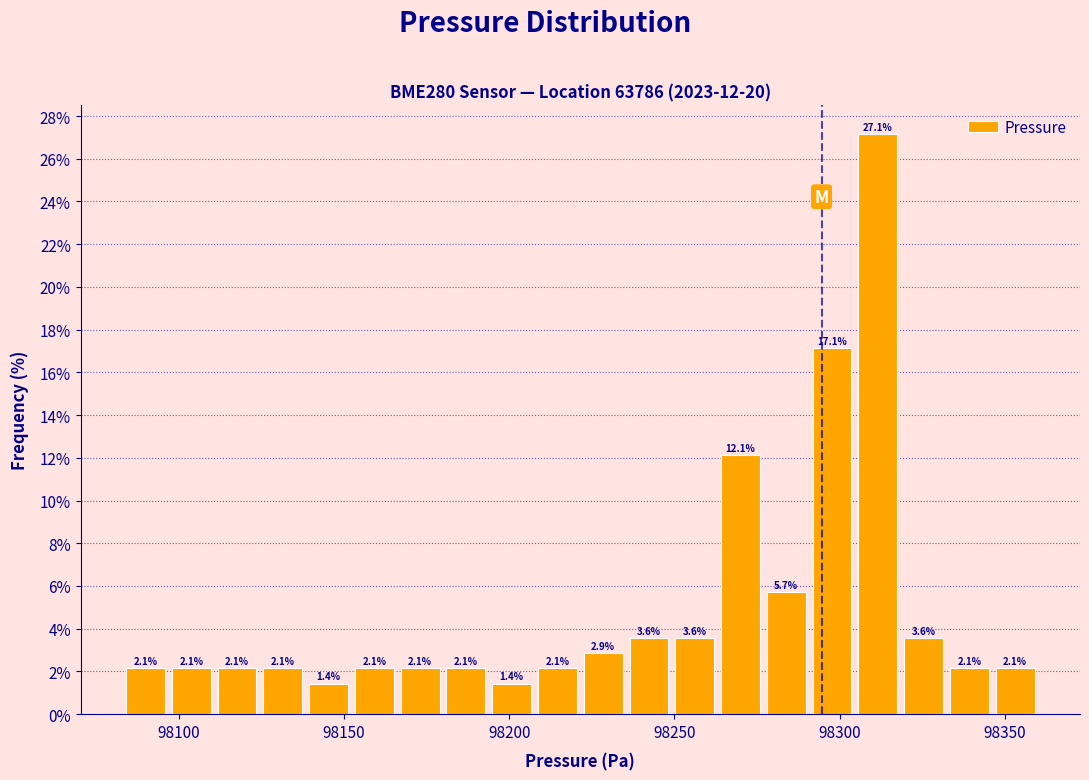

Read against the x-axis, roughly where is the centre of the tallest bar?

98310